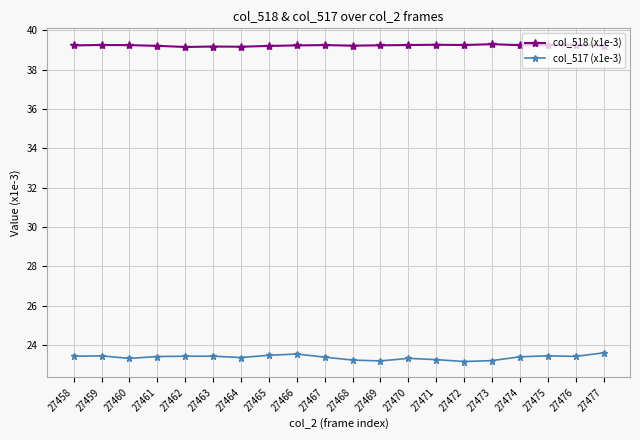

What is the total value across all series at 27465?

62.7